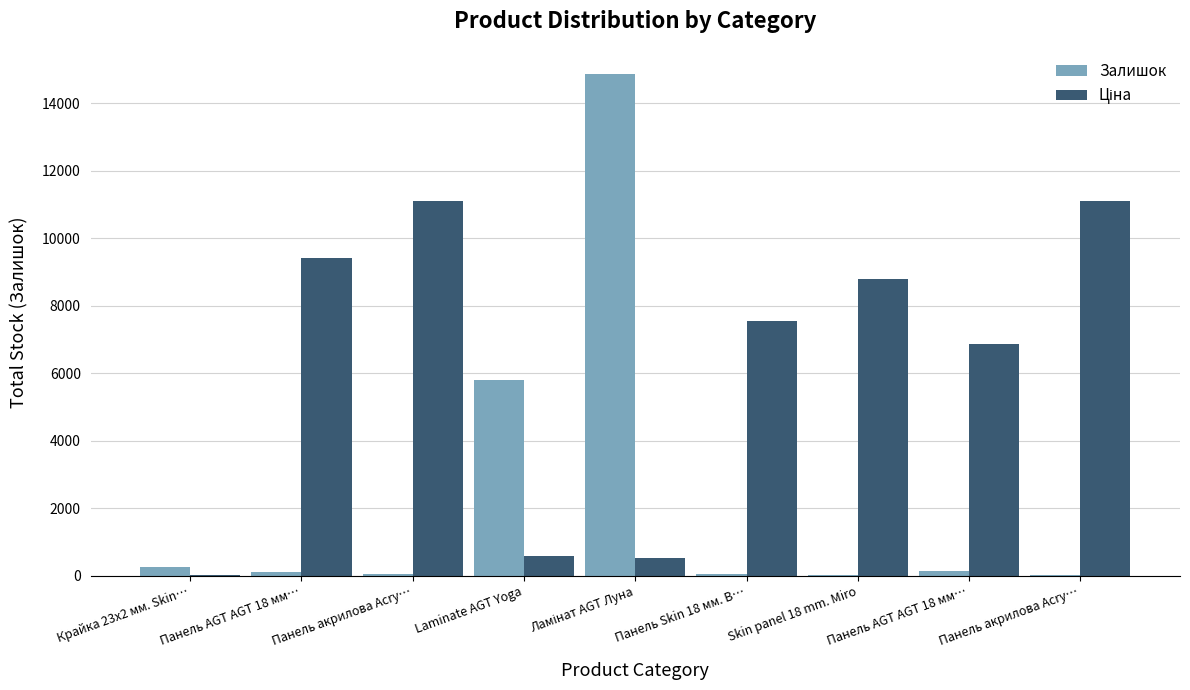

Are the bars horizontal?

No